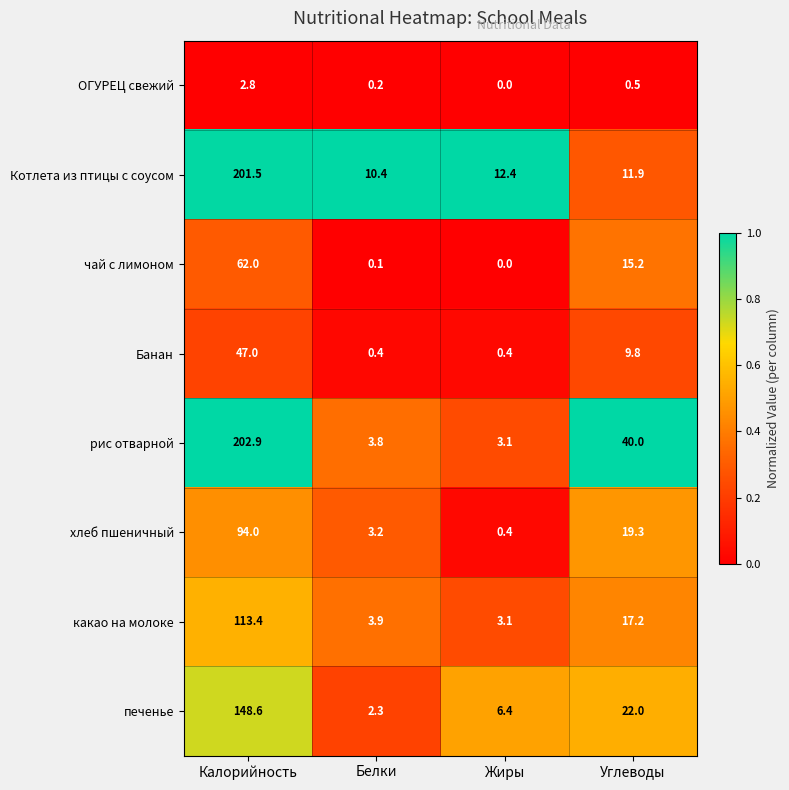

The Банан series shows 13.4 at Углеводы. True or false?

False